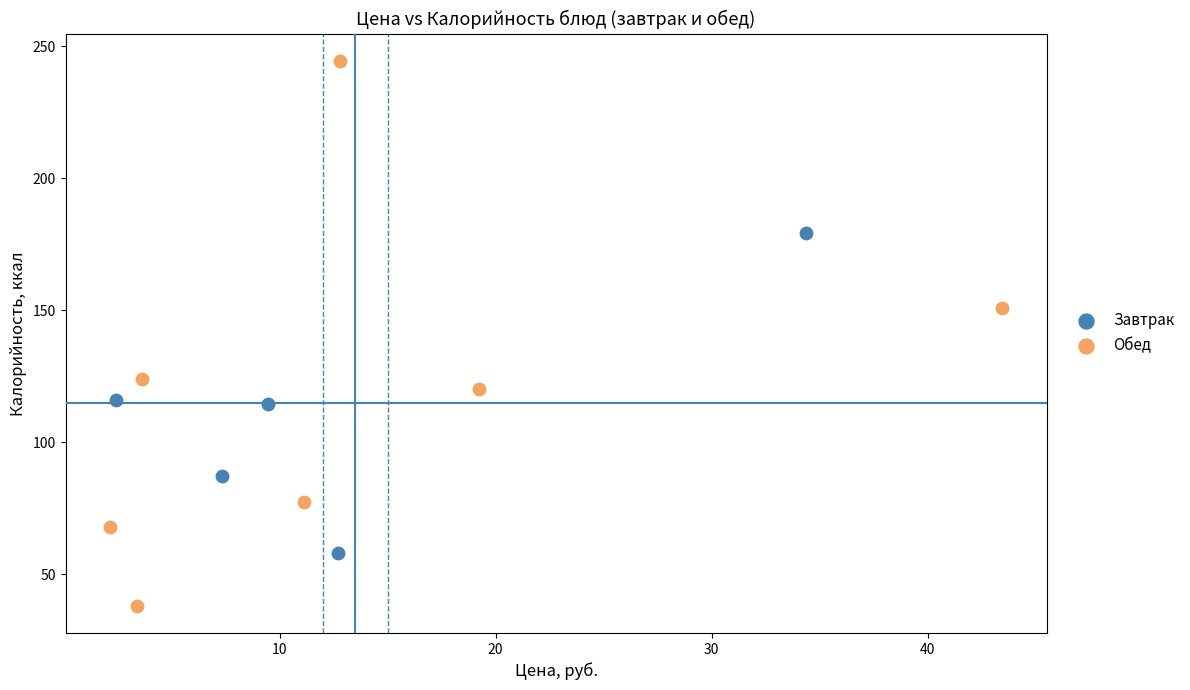

Which series contains the highest Y value?

Обед